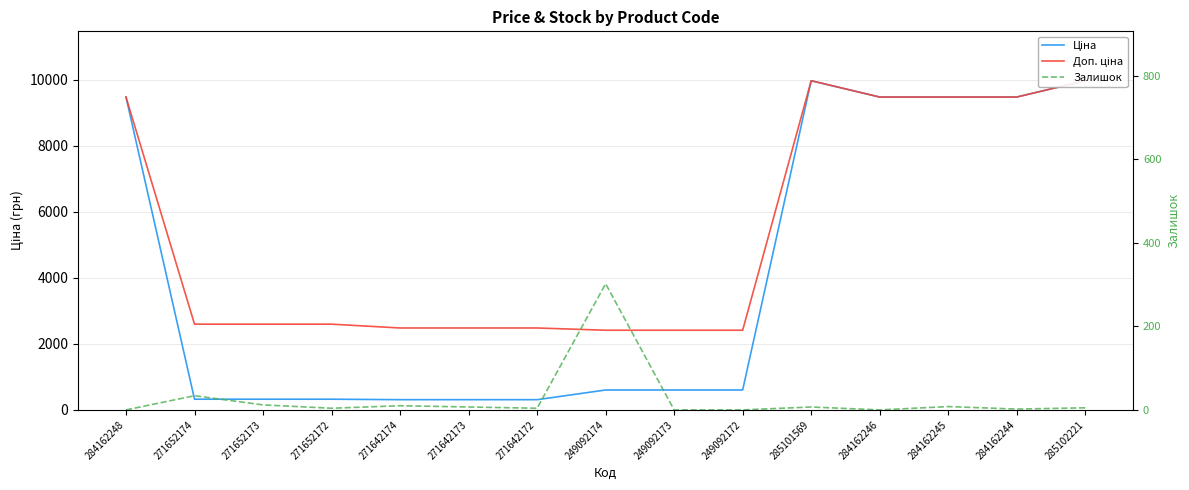

What is the approximate value of Ціна at 271642172?

310.3